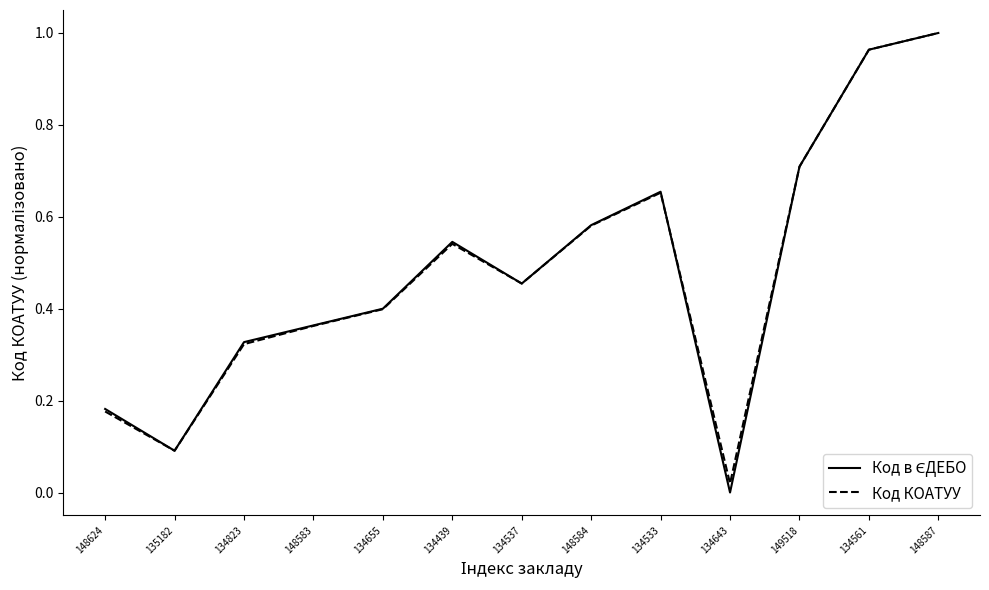

Is this an area chart (filled region under the line)?

No